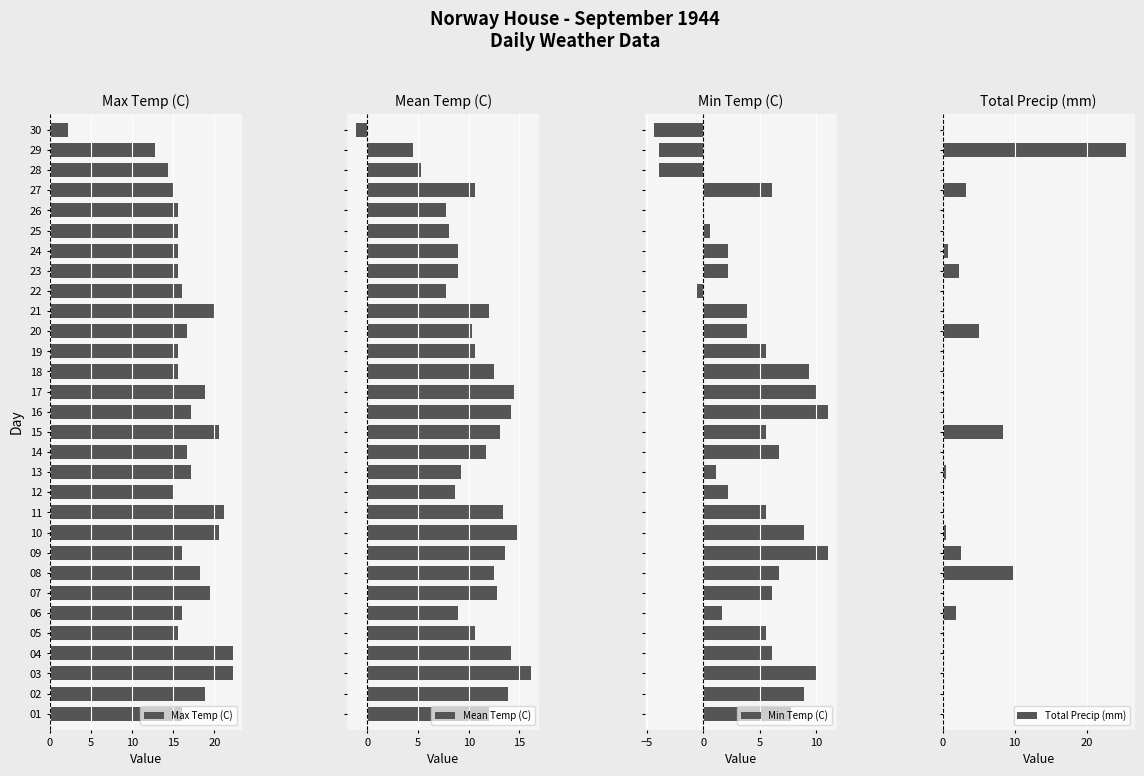

What are all the series names shown in the legend?

Max Temp (C), Mean Temp (C), Min Temp (C), Total Precip (mm)